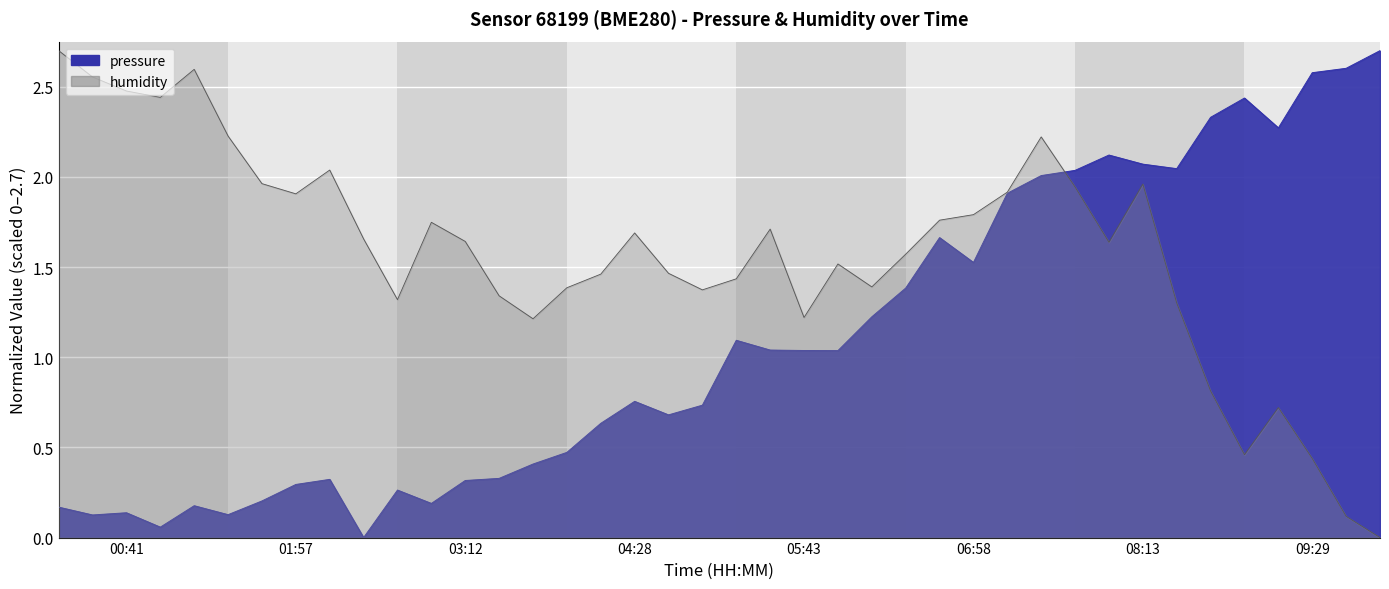

What is the difference between the maximum and minimum values in the pressure series?

2.7